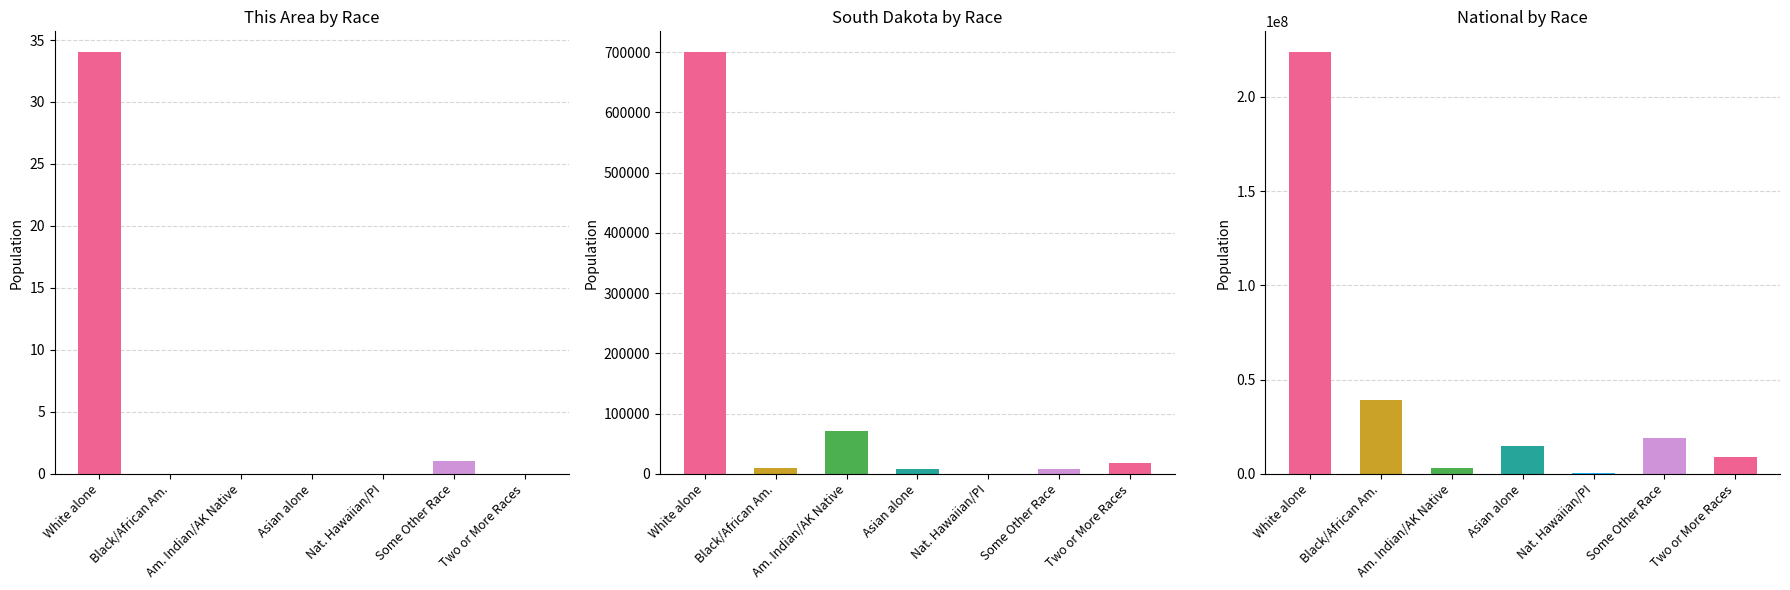

What is the difference between the values at Two or More Races and White alone?

34